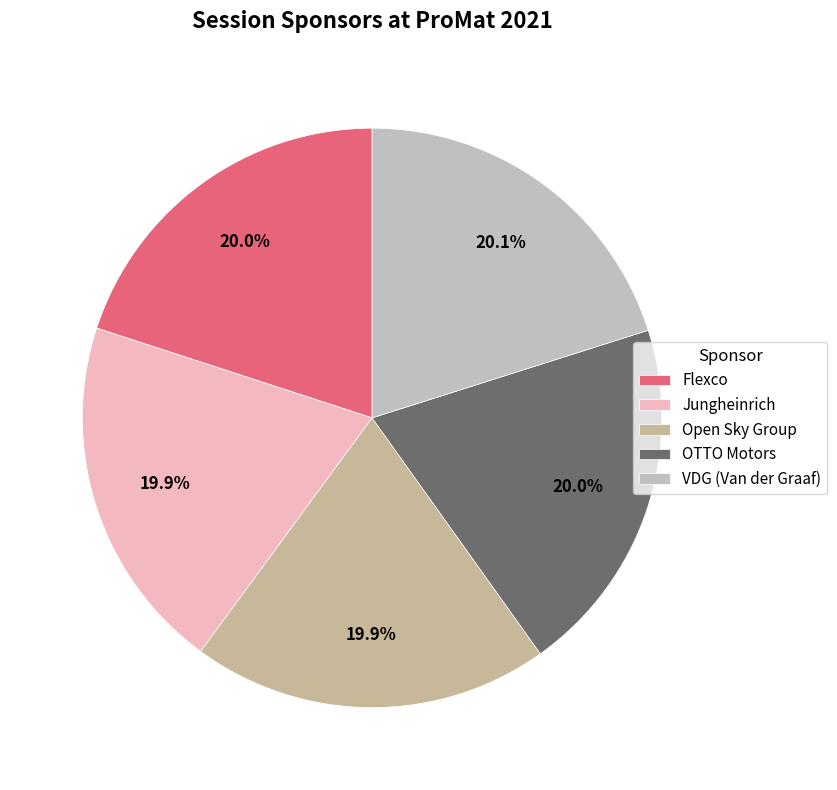

How many slices are in this pie chart?

5